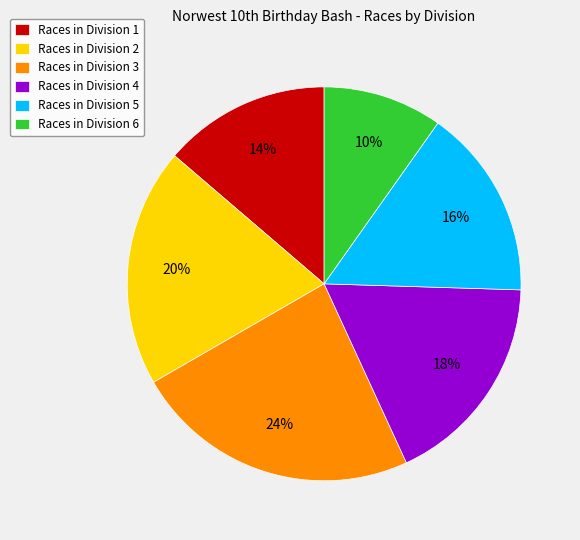

Rank the categories by value from highest to lowest.

Races in Division 3, Races in Division 2, Races in Division 4, Races in Division 5, Races in Division 1, Races in Division 6